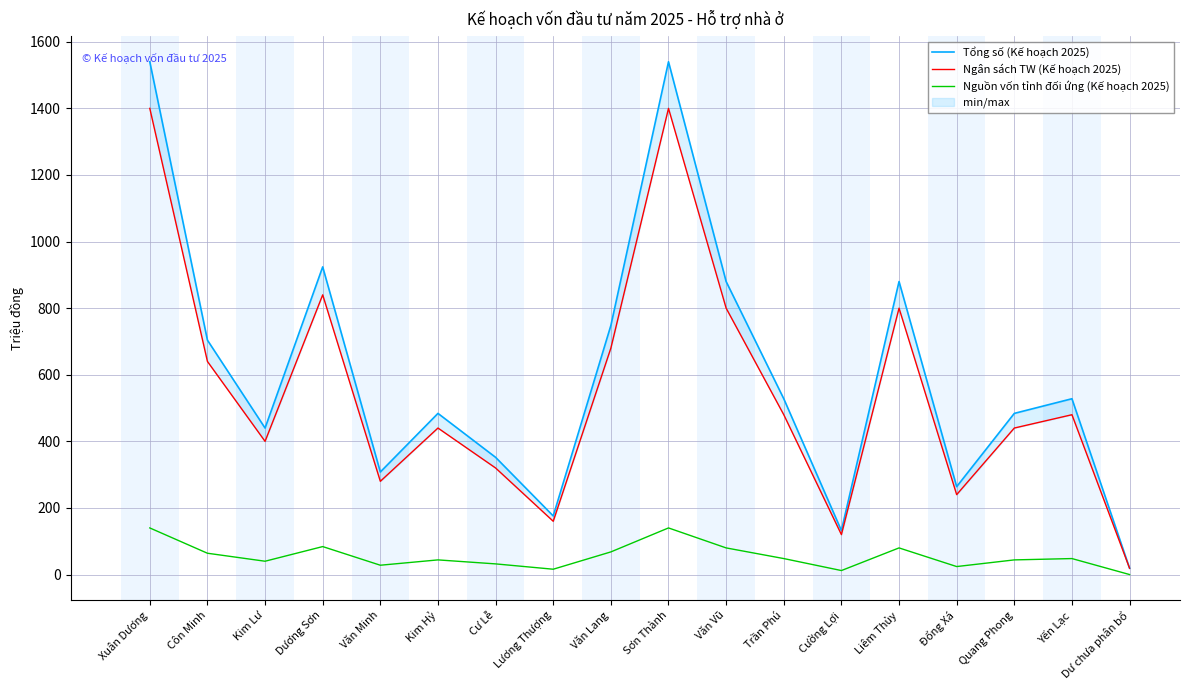

What are all the series names shown in the legend?

Tổng số (Kế hoạch 2025), Ngân sách TW (Kế hoạch 2025), Nguồn vốn tỉnh đối ứng (Kế hoạch 2025)